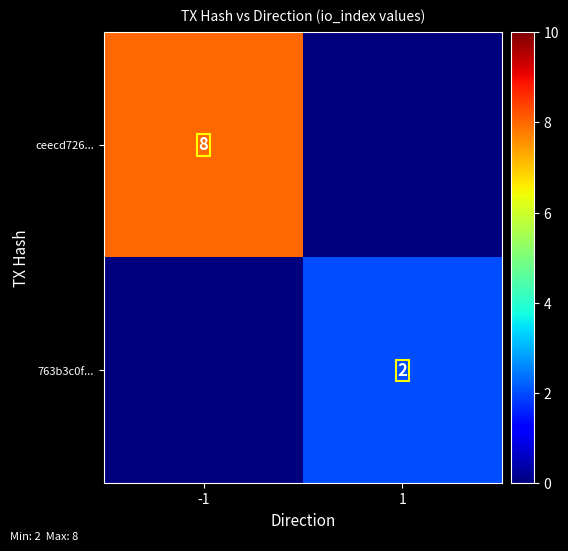

The value of ceecd726... at -1 is 12. True or false?

False